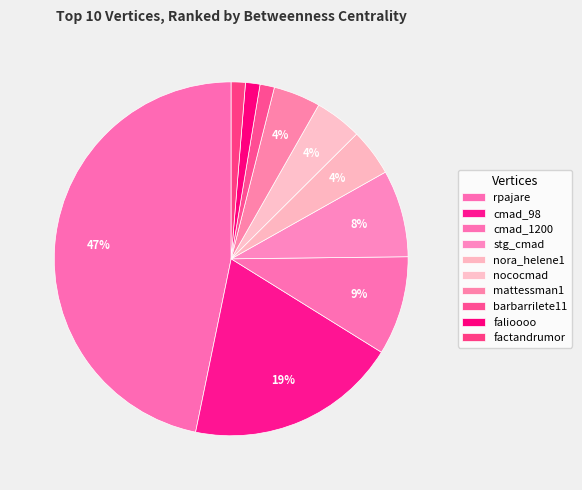

How many slices are in this pie chart?

10